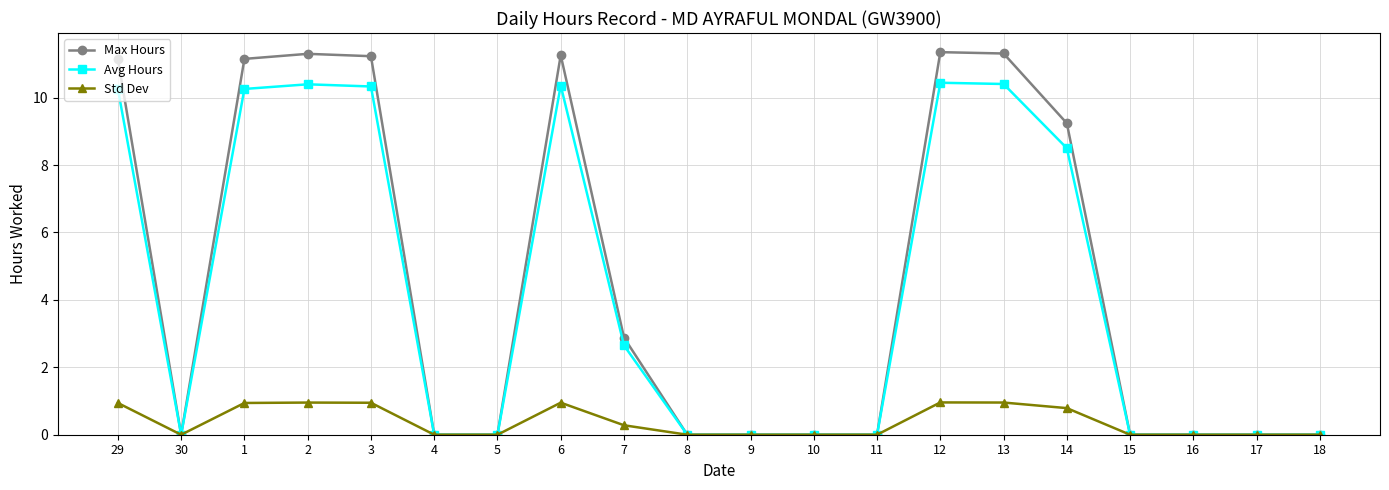

How many lines are shown in the chart?

3